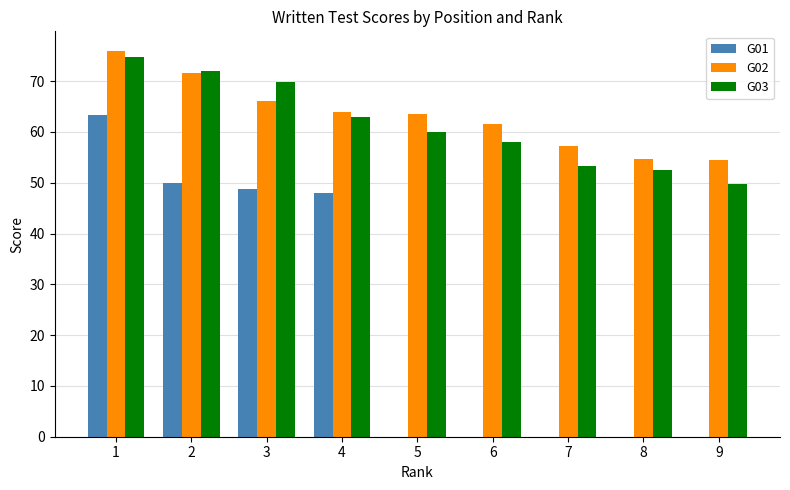

How many categories are shown in the chart?

9